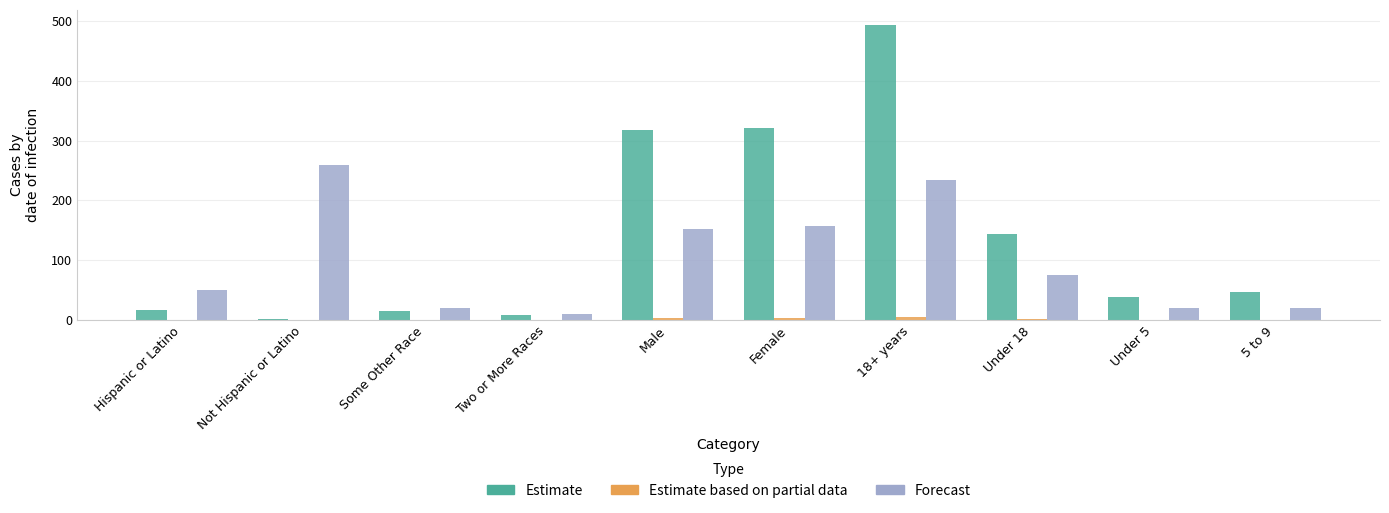

At which category is the sum across all series the highest?

18+ years